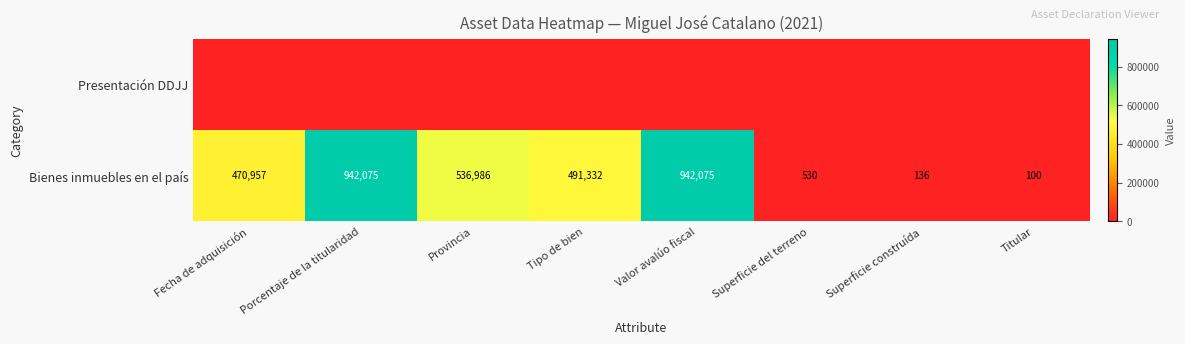

The value of Bienes inmuebles en el país at Valor avalúo fiscal is 1250960. True or false?

False